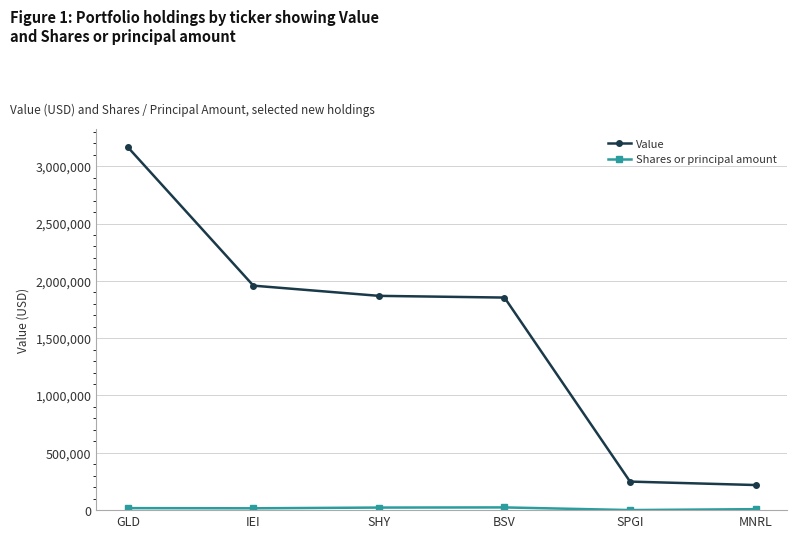

At which category is the sum across all series the highest?

GLD